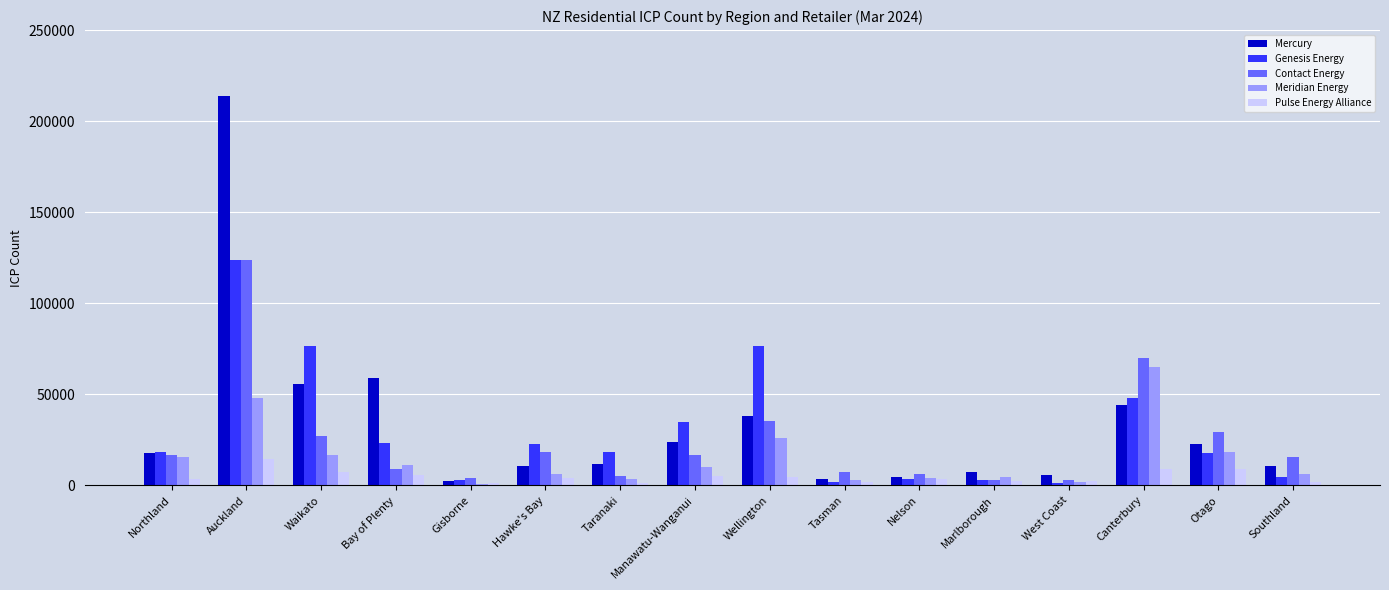

What value does the Genesis Energy series have at West Coast?

1540